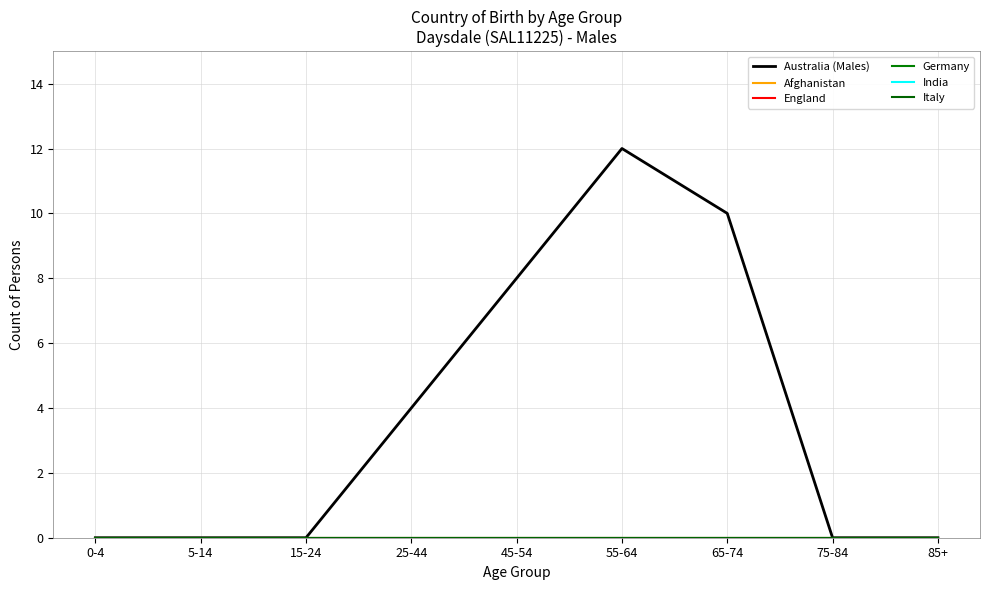

Where is the first local maximum for Australia (Males)?

55-64